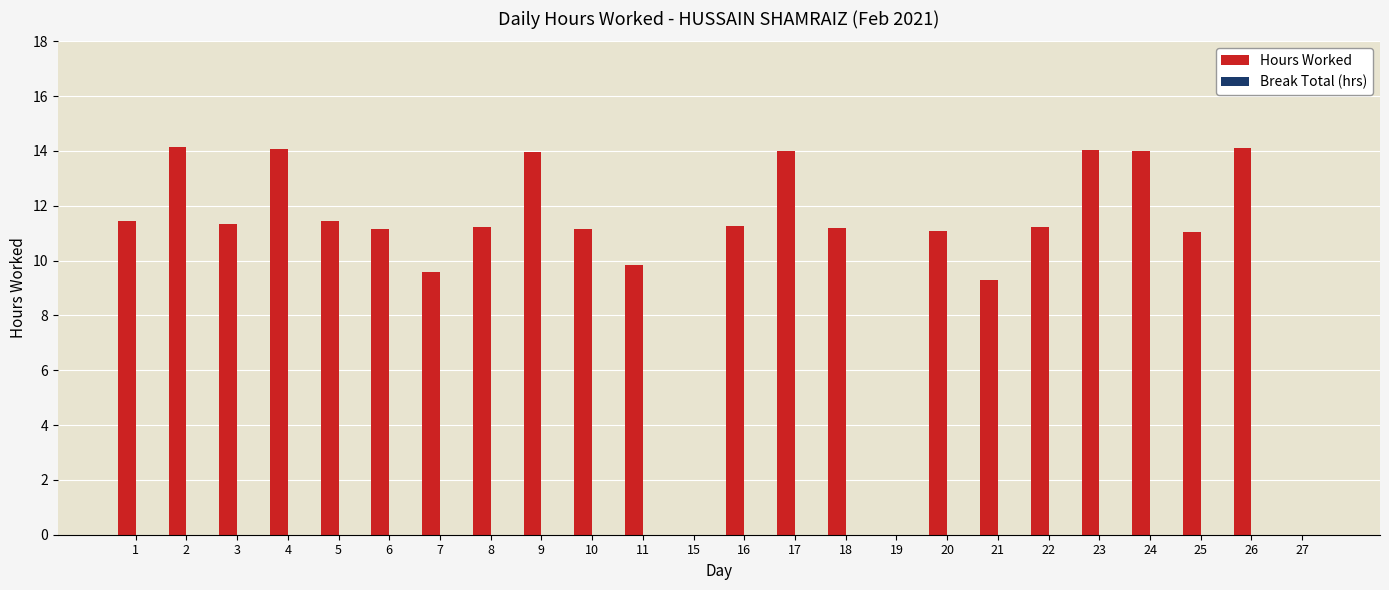

True or false: the data shows 21.2 at 2.

False